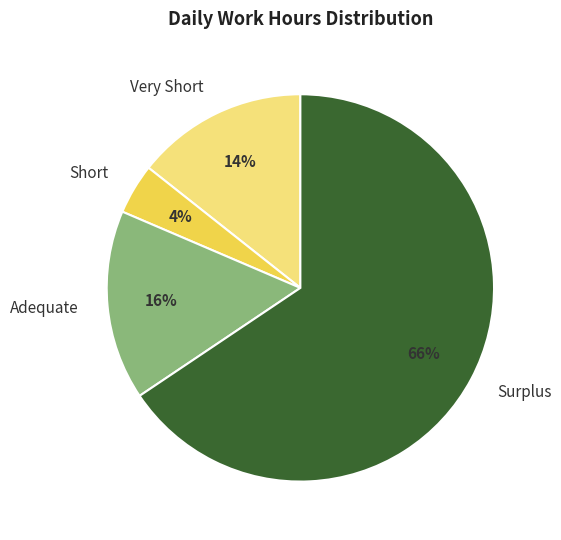

Do Short and Adequate together represent more than half of the pie?

No